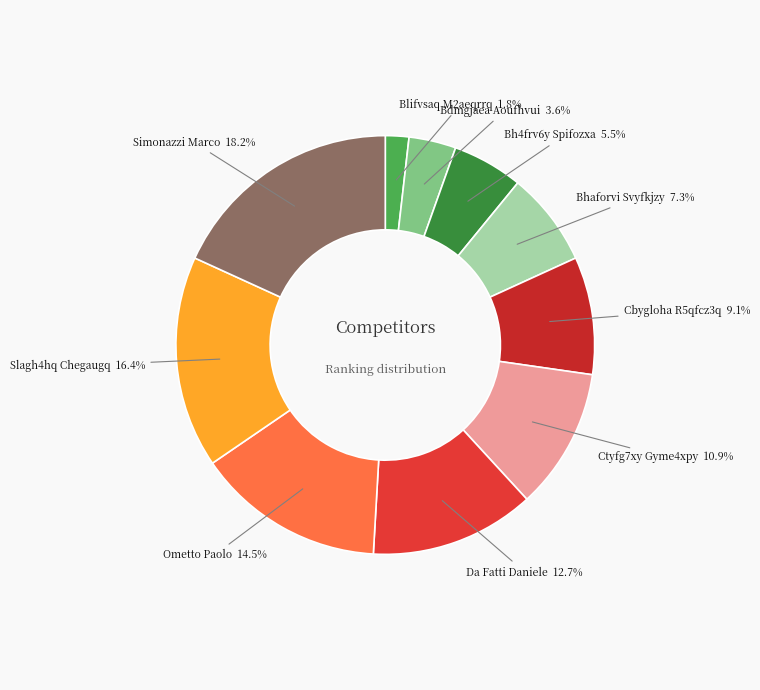

To the nearest percent, what is the difference between the largest and smallest slice percentages?

16%